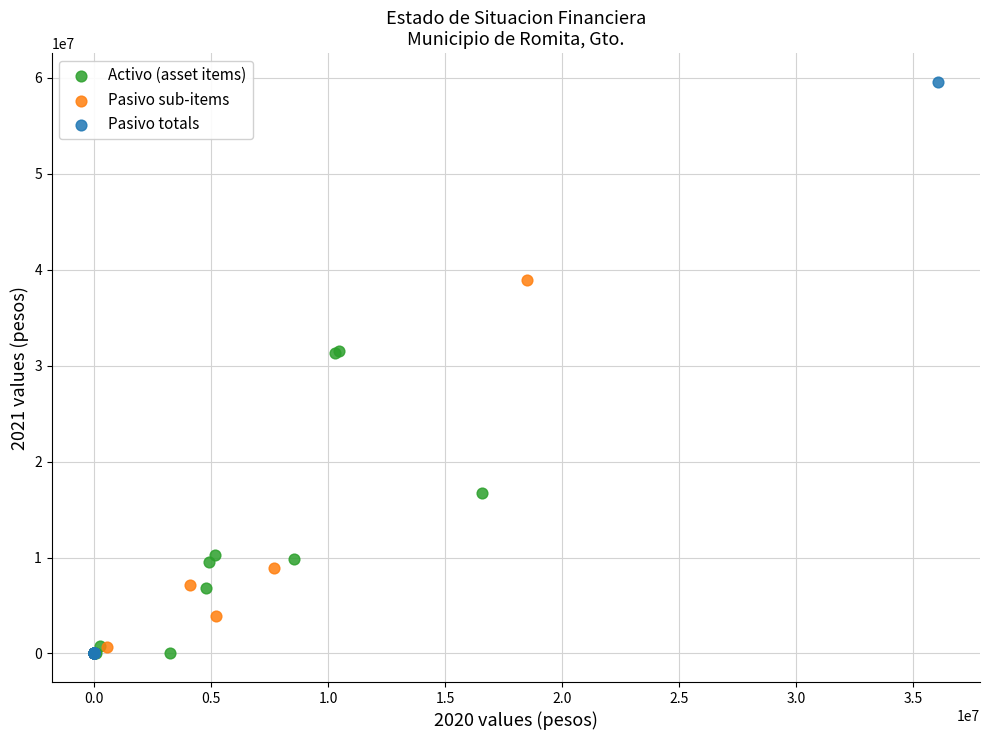

What are all the series names shown in the legend?

Activo (asset items), Pasivo sub-items, Pasivo totals